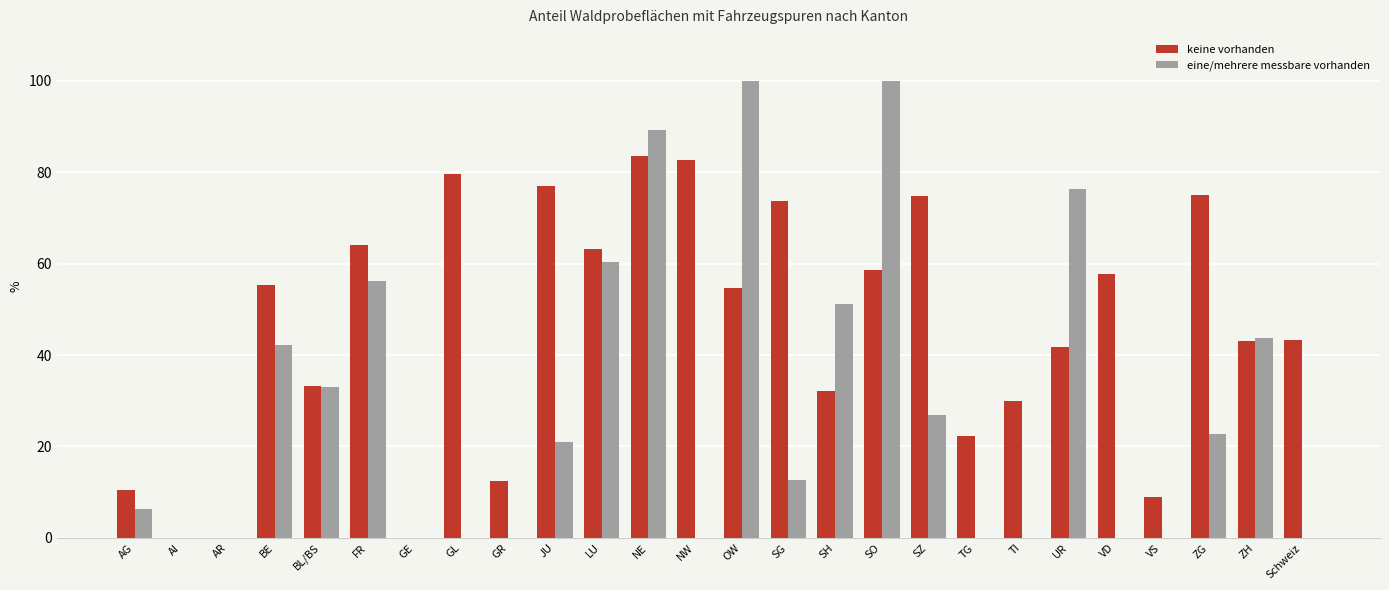

The value of keine vorhanden at GR is 19.8. True or false?

False